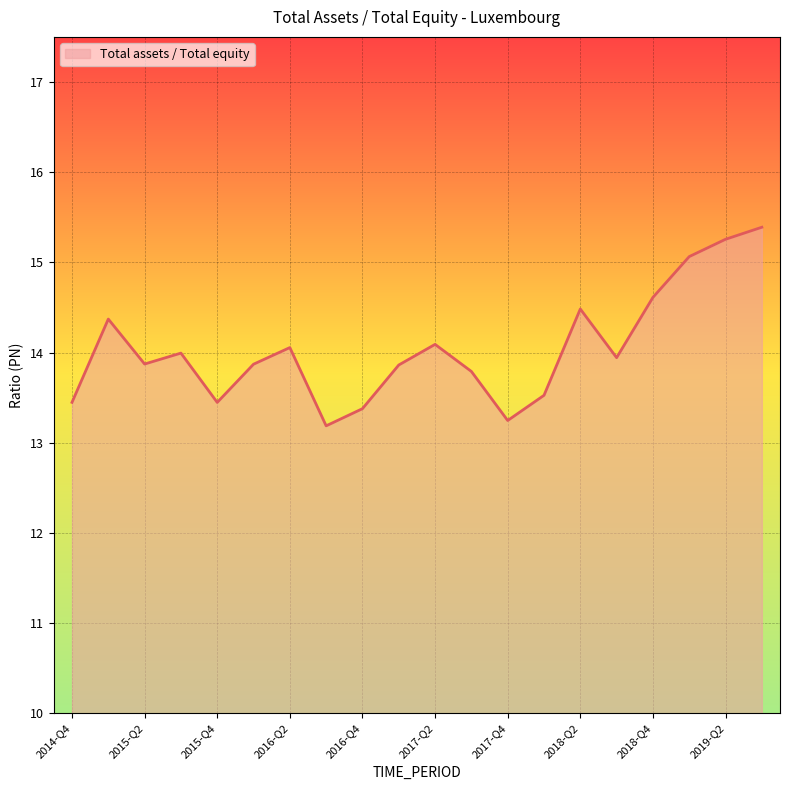

Reading left to right, transcribe all the data shown in this chart.

13.4	14.4	13.9	14.0	13.4	13.9	14.1	13.2	13.4	13.9	14.1	13.8	13.2	13.5	14.5	13.9	14.6	15.1	15.3	15.4